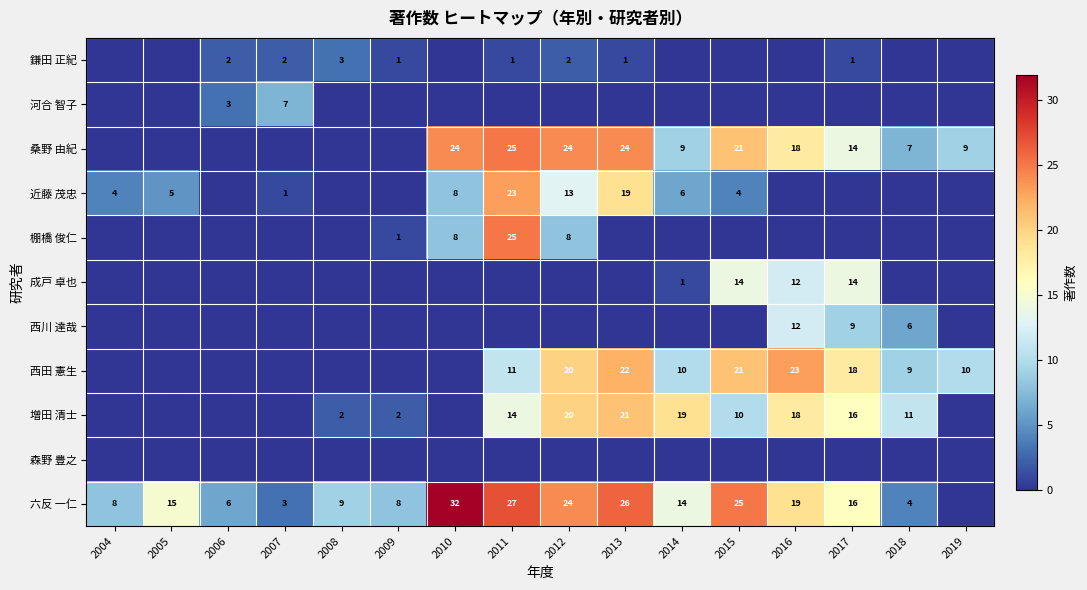

At which category is the sum across all series the highest?

2011